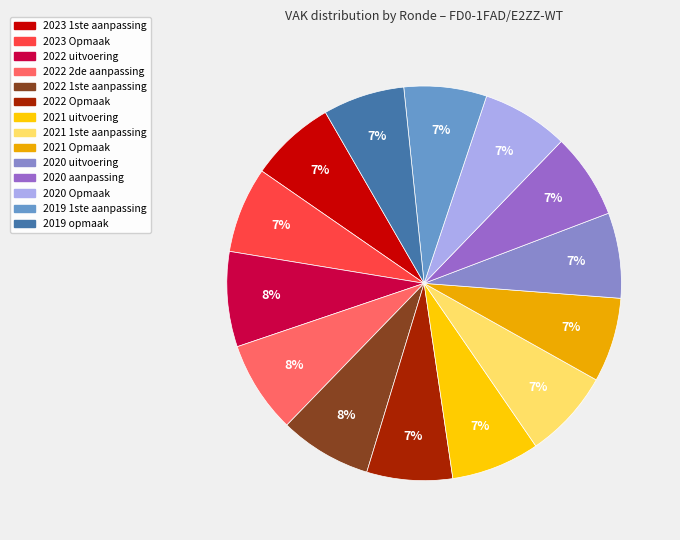

Is it true that 2022 Opmaak is 7% of the pie?

True